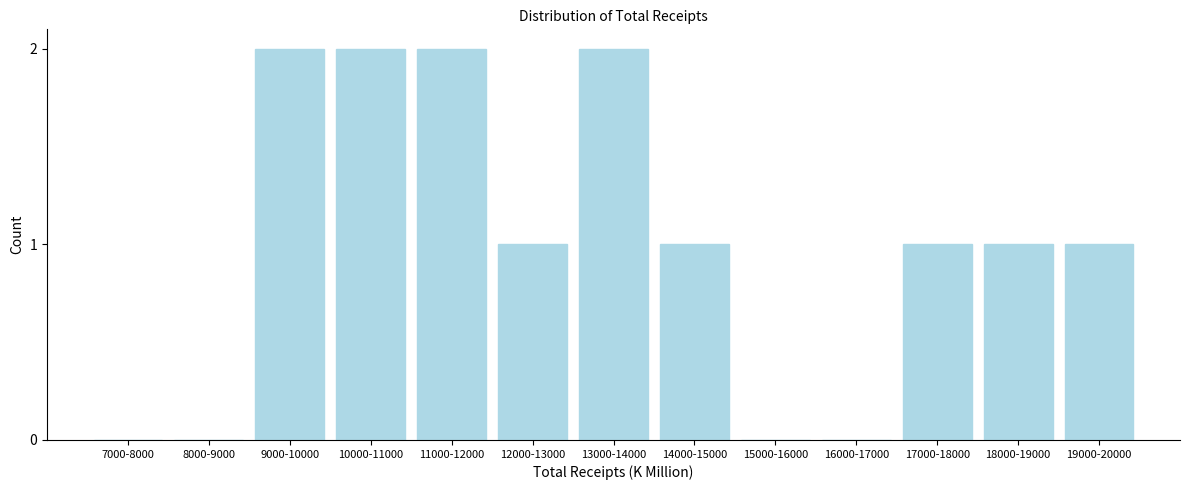

Reading left to right, transcribe all the data shown in this chart.

7000-8000=0	8000-9000=0	9000-10000=2	10000-11000=2	11000-12000=2	12000-13000=1	13000-14000=2	14000-15000=1	15000-16000=0	16000-17000=0	17000-18000=1	18000-19000=1	19000-20000=1